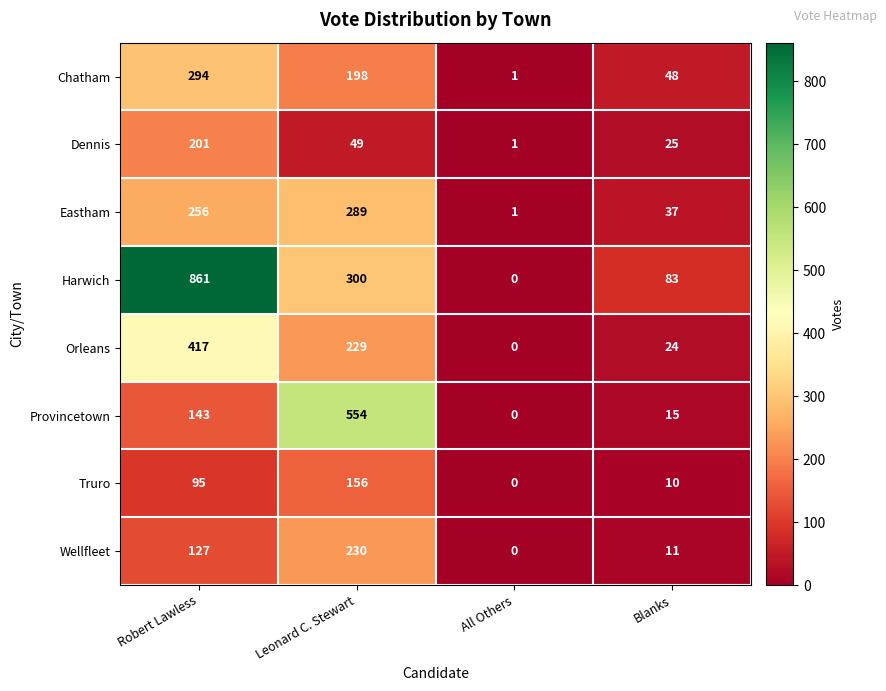

What is the total value across all series at Leonard C. Stewart?

2005